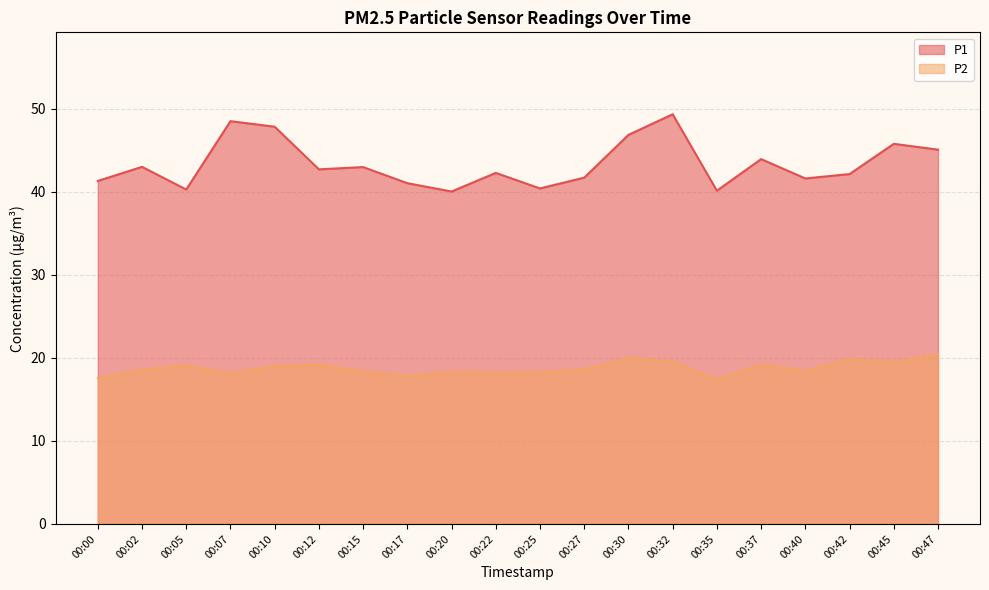

Is it true that P1 equals 65.9 at 00:37?

False